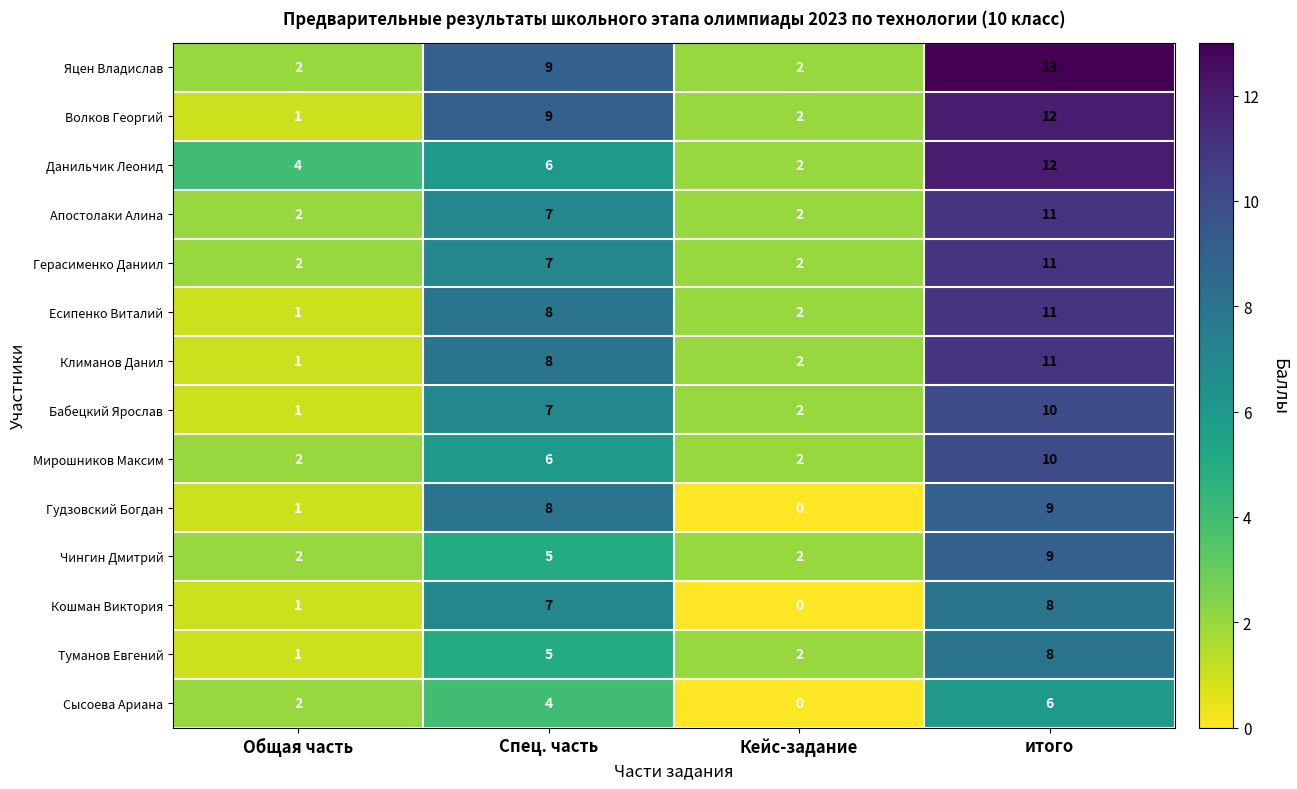

What is the highest value of the Туманов Евгений series?

8